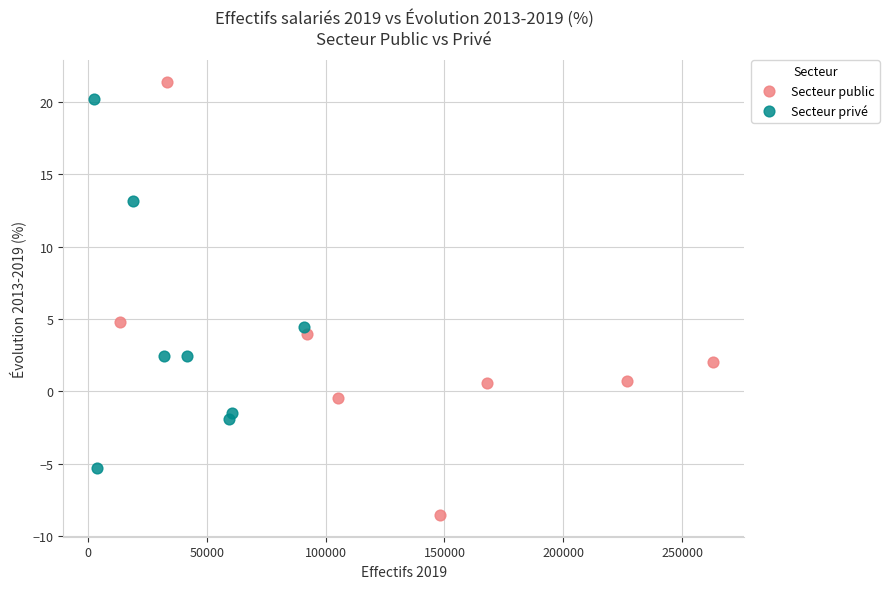

What are all the series names shown in the legend?

Secteur public, Secteur privé